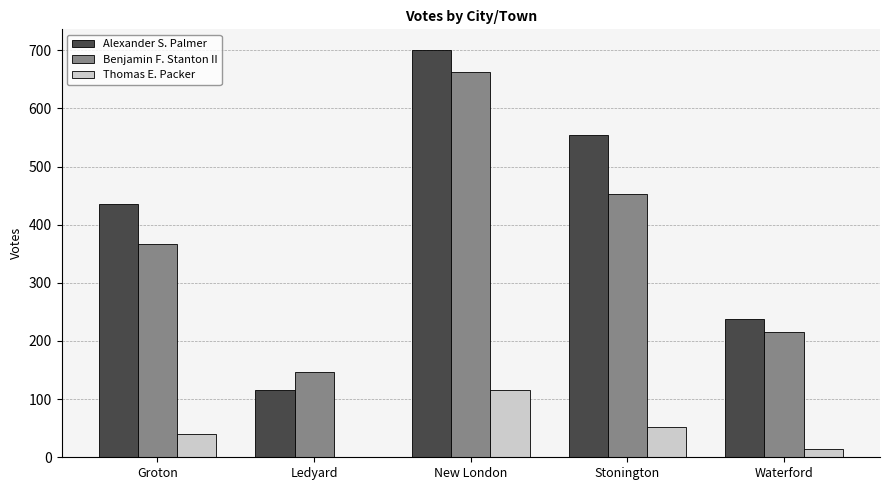

What are all the series names shown in the legend?

Alexander S. Palmer, Benjamin F. Stanton II, Thomas E. Packer